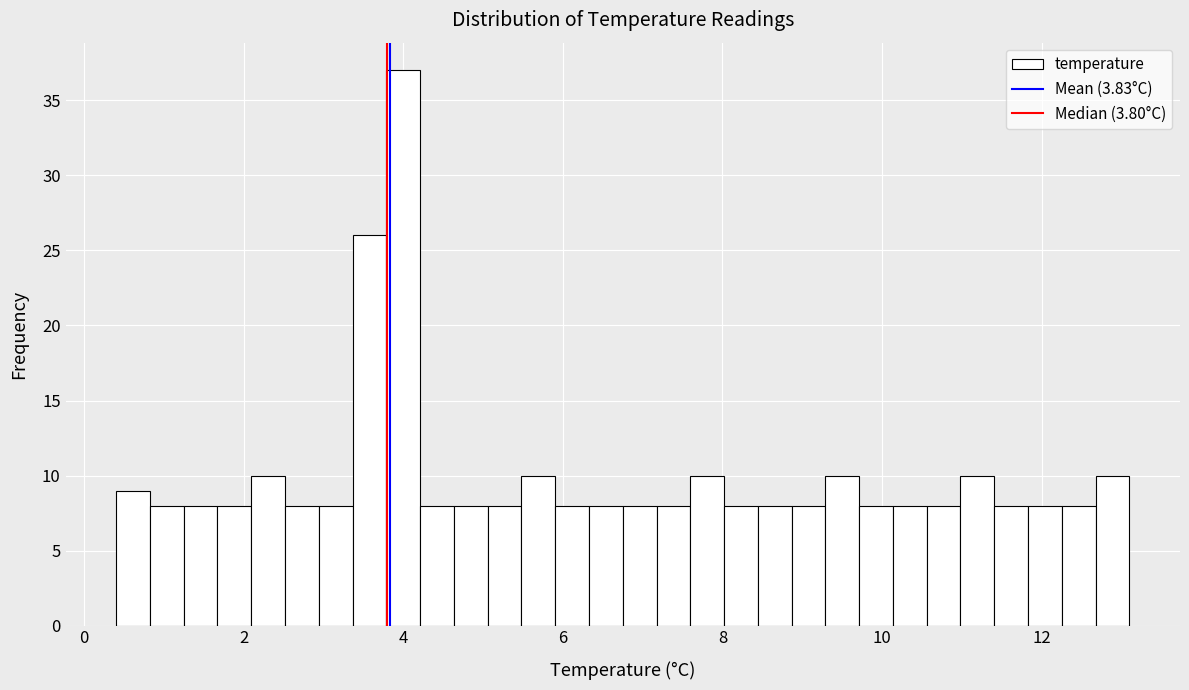

Around what value on the x-axis is the tallest bar? Give the approximate position of its centre, as read against the axis.

4.0